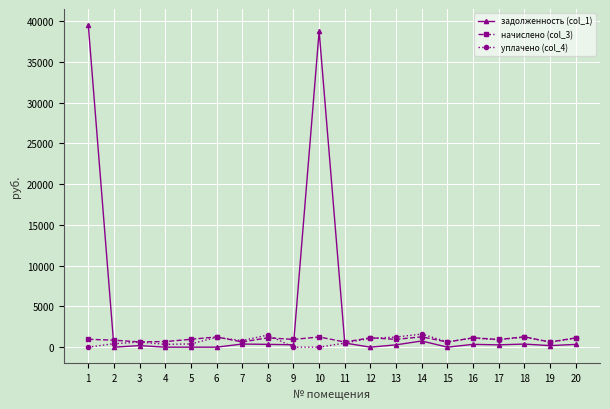

What is the difference between the second highest and minimum values in the уплачено (col_4) series?

1490.1